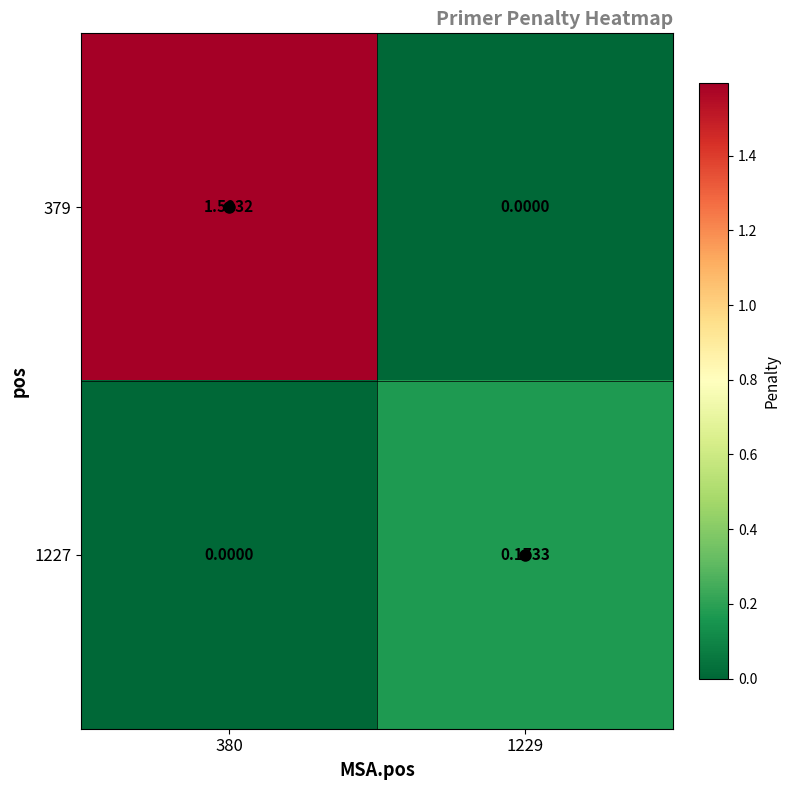

Is the value of 379 at 380 greater than the value of 1227 at 380?

Yes